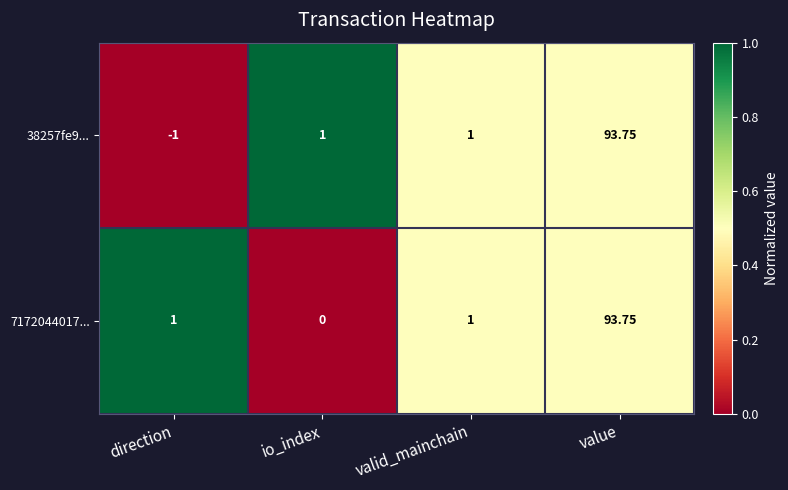

Is the value of 38257fe9... at value greater than the value of 7172044017... at valid_mainchain?

Yes